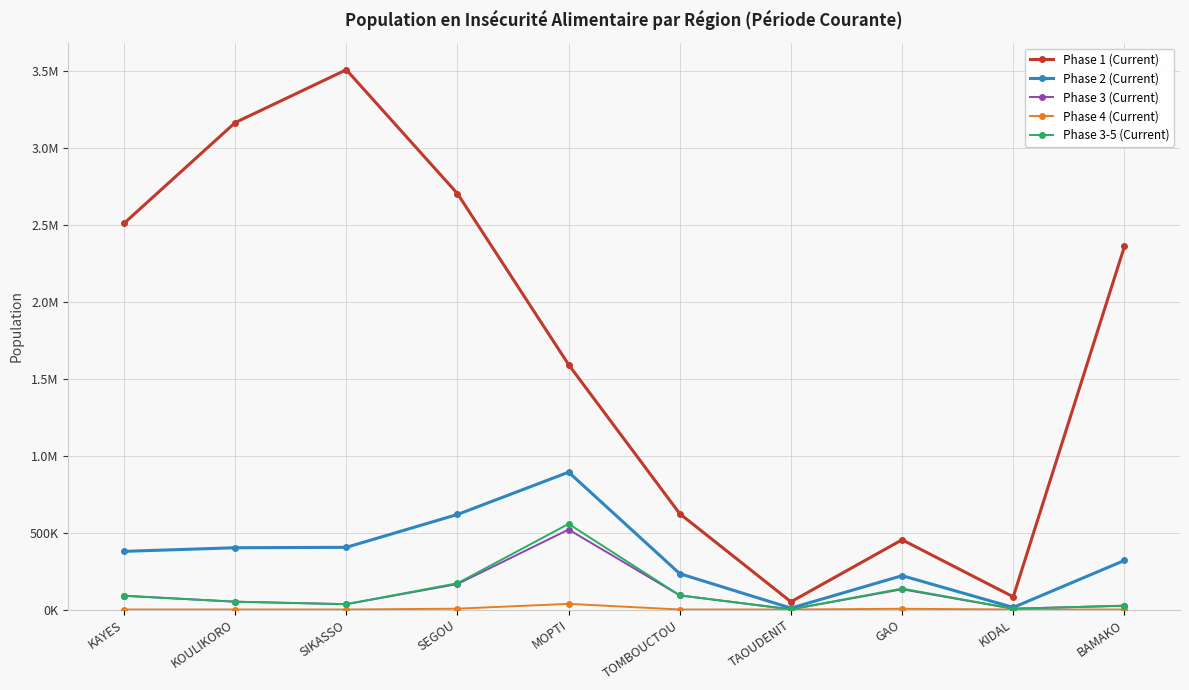

What is the label of the 10th point from the left?

BAMAKO